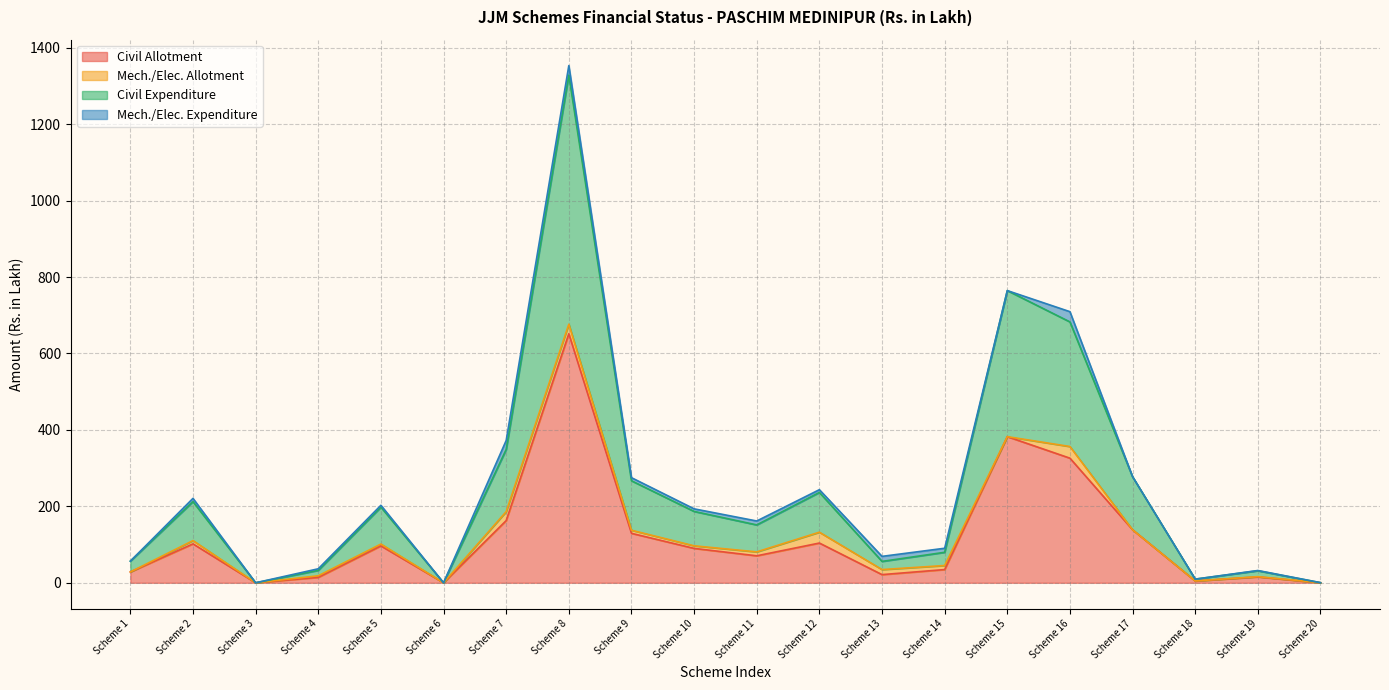

What is the maximum value for Civil Allotment?

651.7